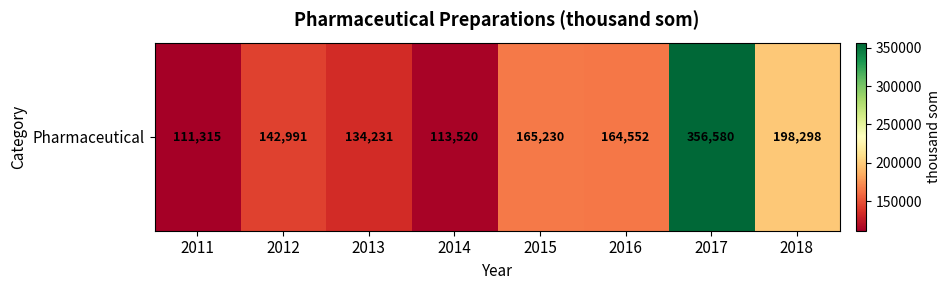

What is the average value?

173339.6